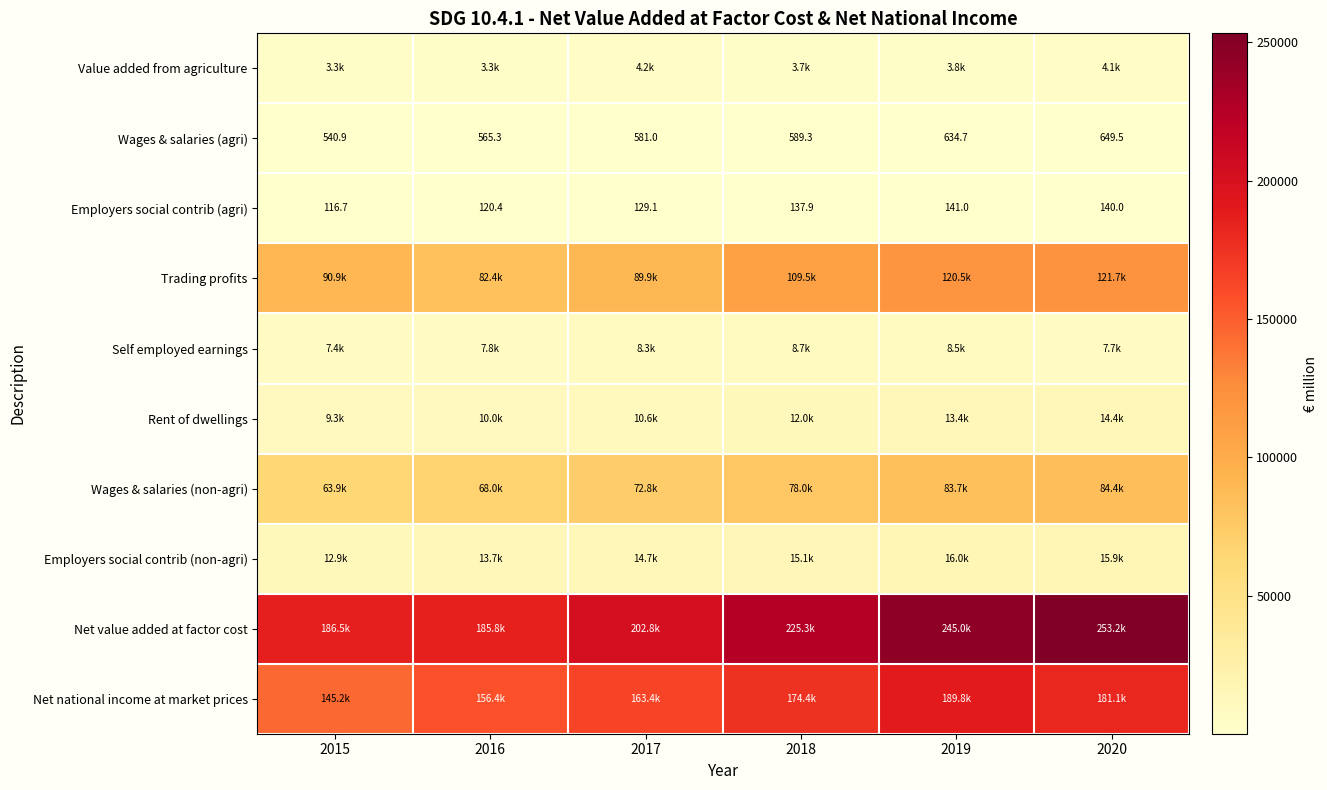

What is the difference between the highest and lowest values at 2015?

186383.3